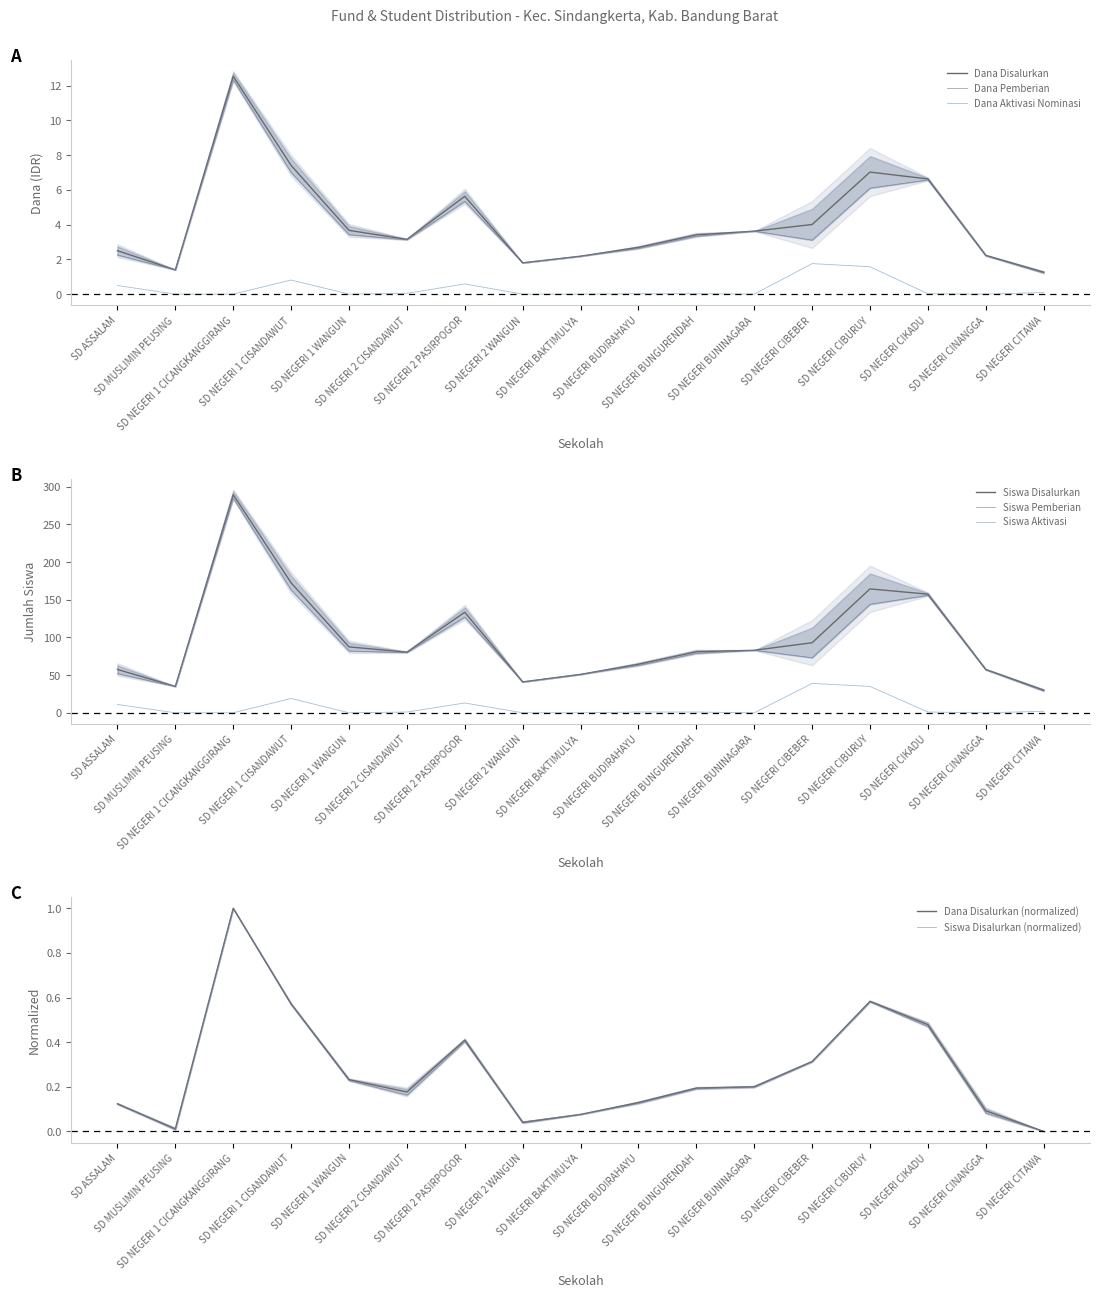

Is it true that Siswa Disalurkan equals 0.2 at SD NEGERI BUDIRAHAYU?

False